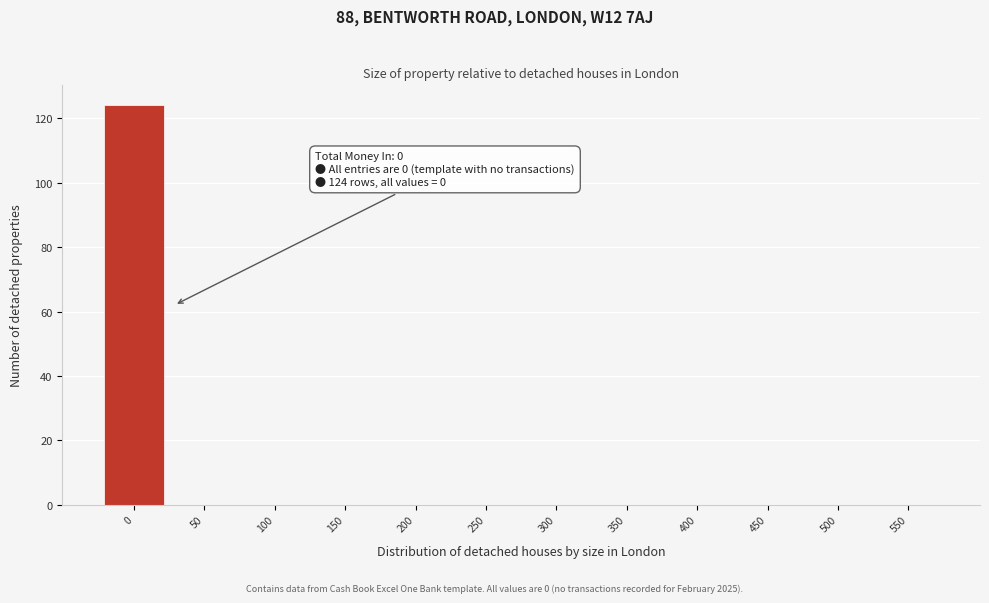

Reading left to right, what are all the values shown in this chart?

0=124	50=0	100=0	150=0	200=0	250=0	300=0	350=0	400=0	450=0	500=0	550=0